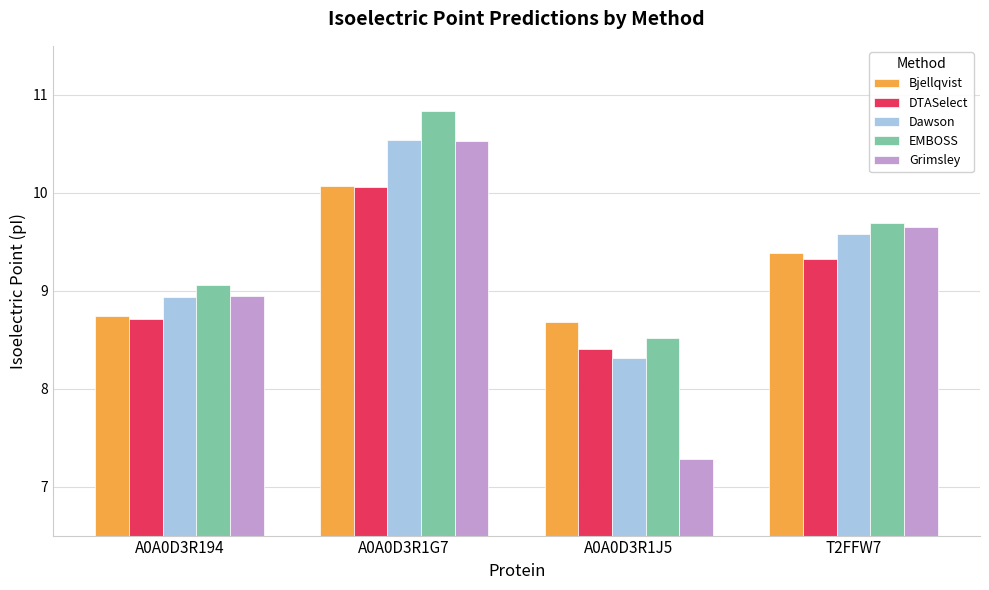

How many values in the Dawson series are below 9?

2